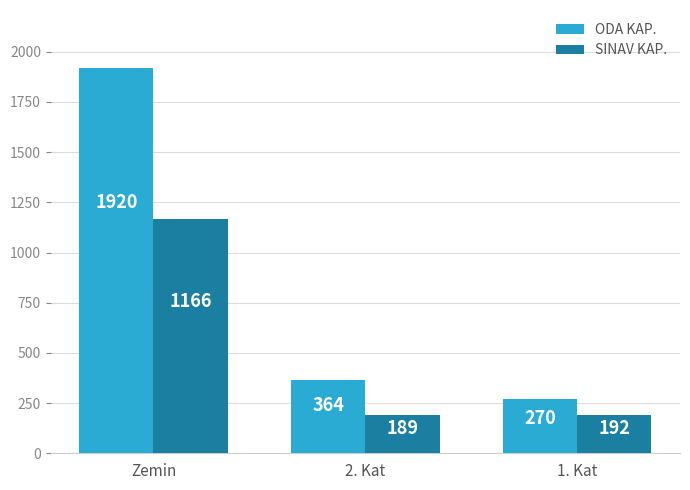

How many data points does each series have?

3